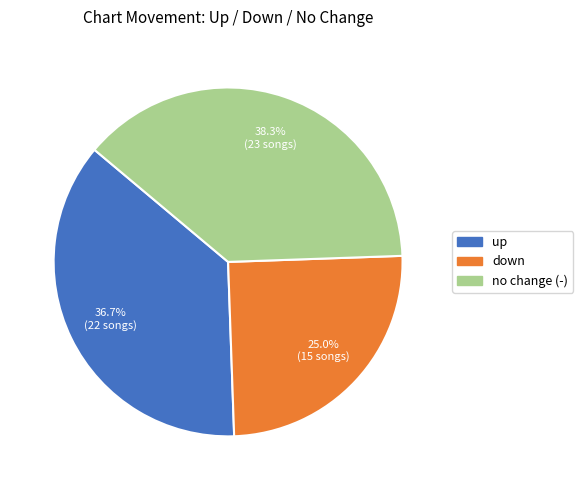

Is there a majority slice in this chart?

No